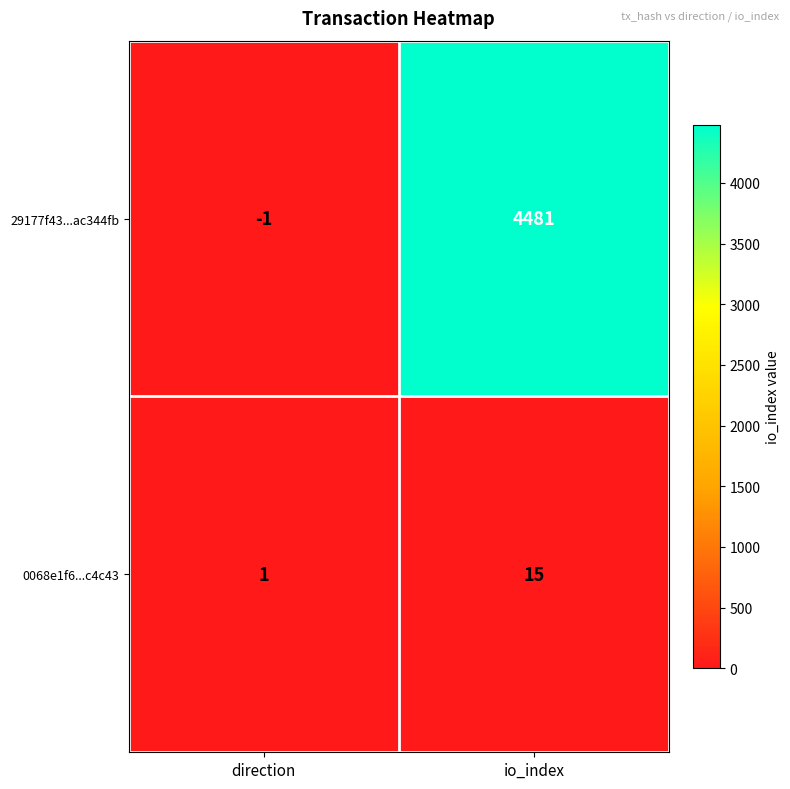

Which series has the largest range (max minus min)?

29177f43...ac344fb